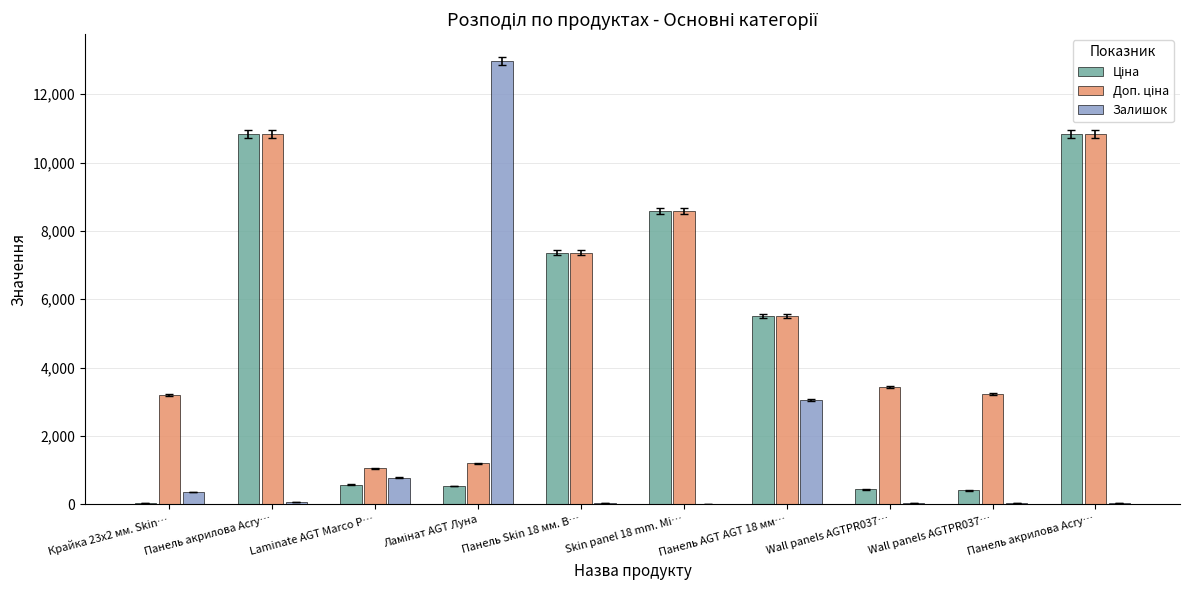

True or false: Залишок has a value of 64.0 at Панель акрилова Acry….

True